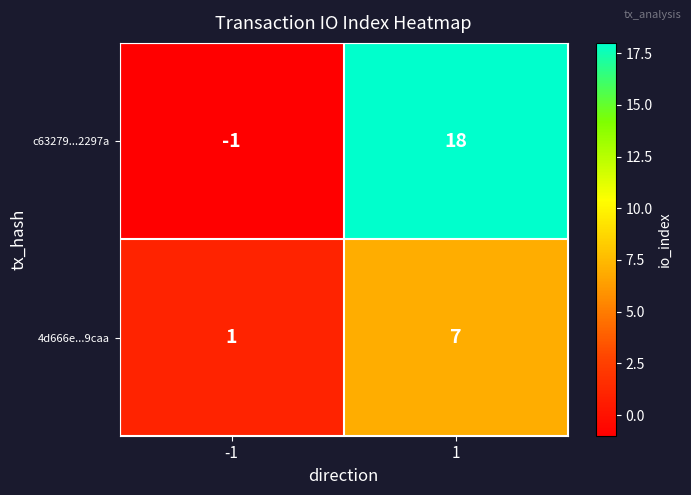

Which series changed the most between -1 and 1?

c63279...2297a